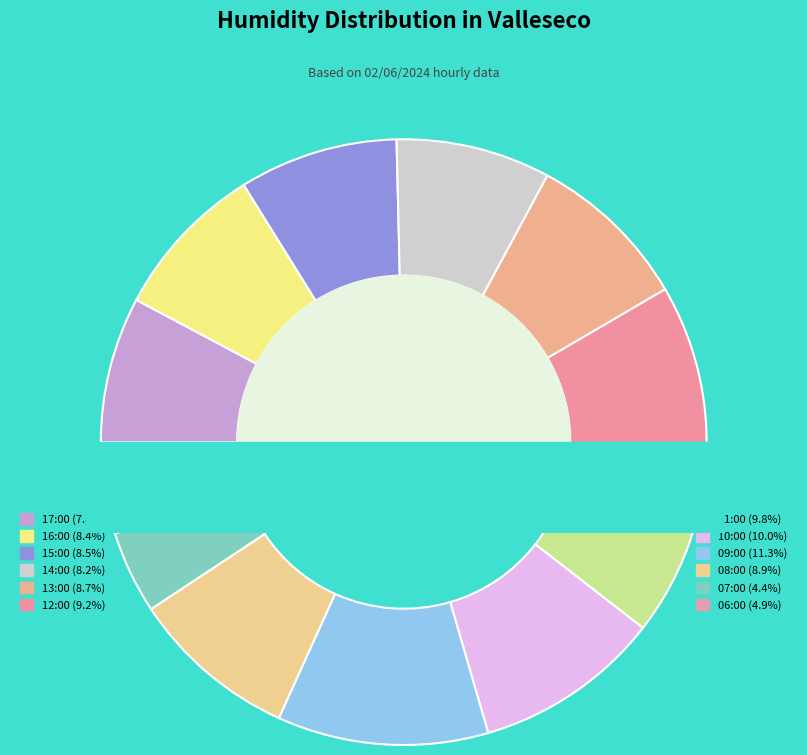

What is the ratio of the value at 12:00 to the value at 06:00?

1.9